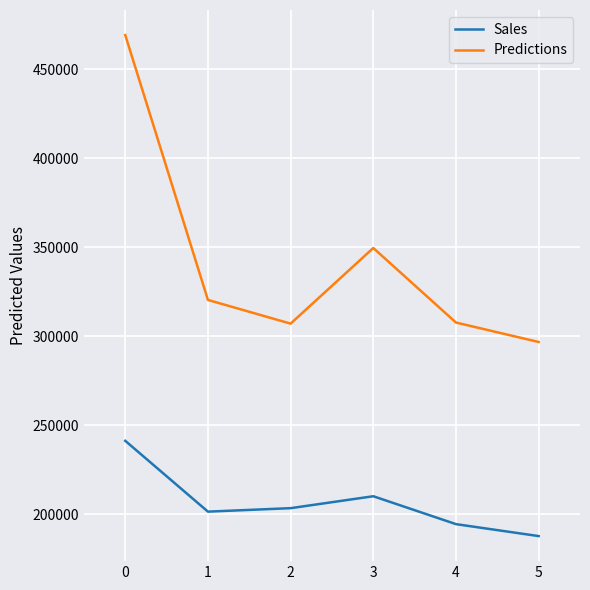

Read the Sales value at 1.

201352